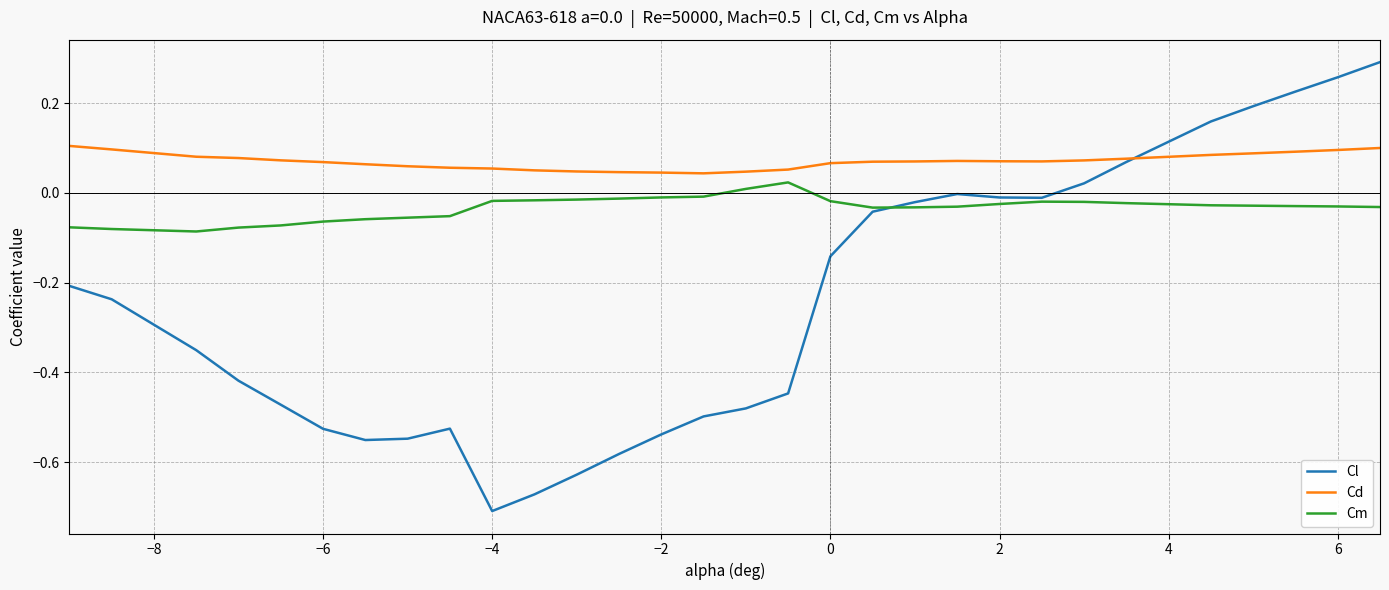

Which series has the largest total across all categories?

Cd